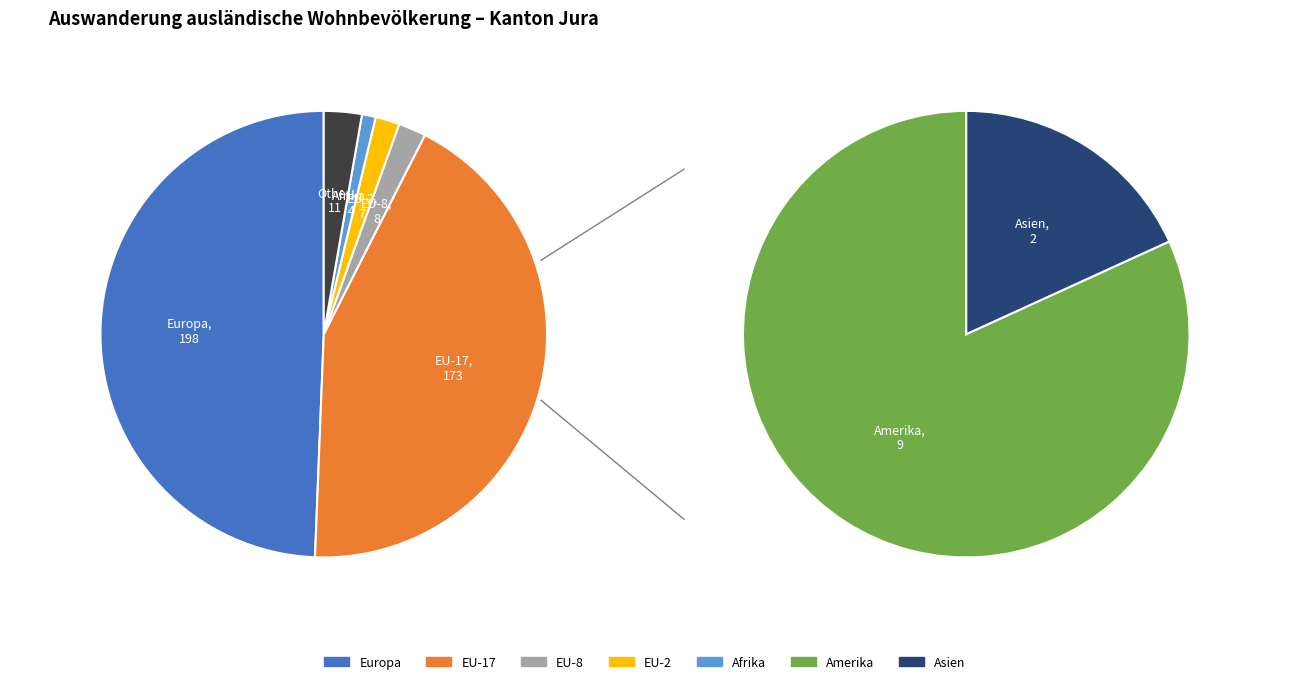

Does Afrika account for over 50% of the chart?

No